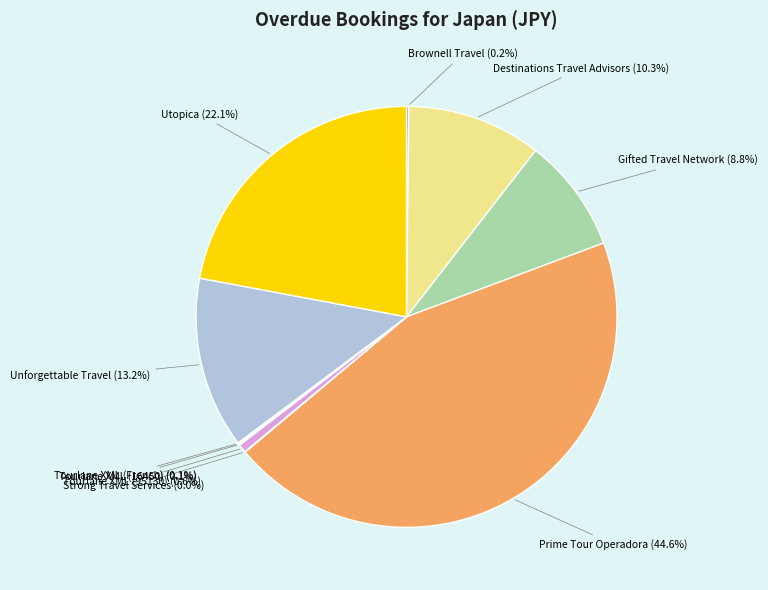

Is there a majority slice in this chart?

No